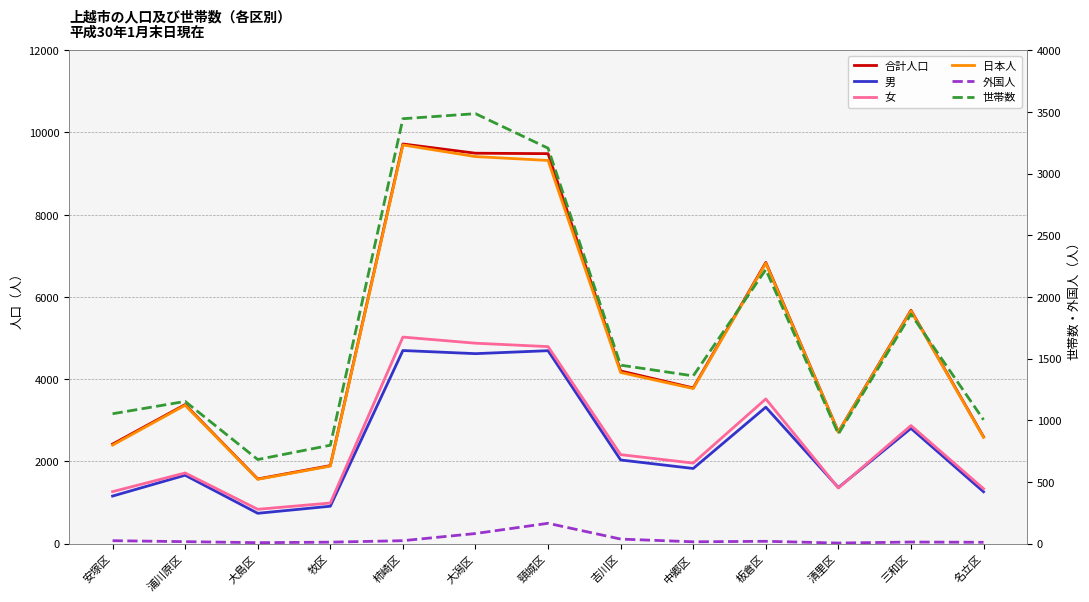

How many data points in 外国人 are above 16?

6